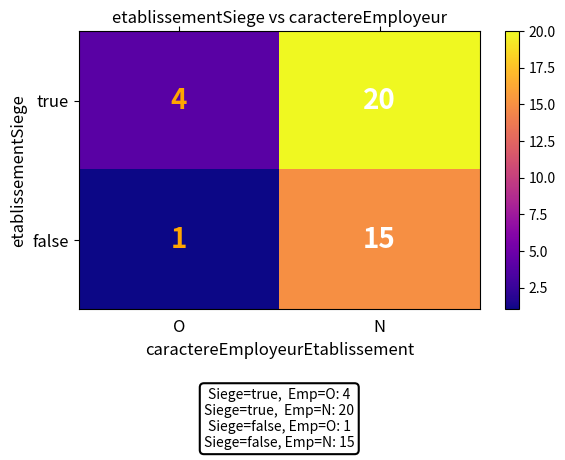

What is the smallest value displayed?

1